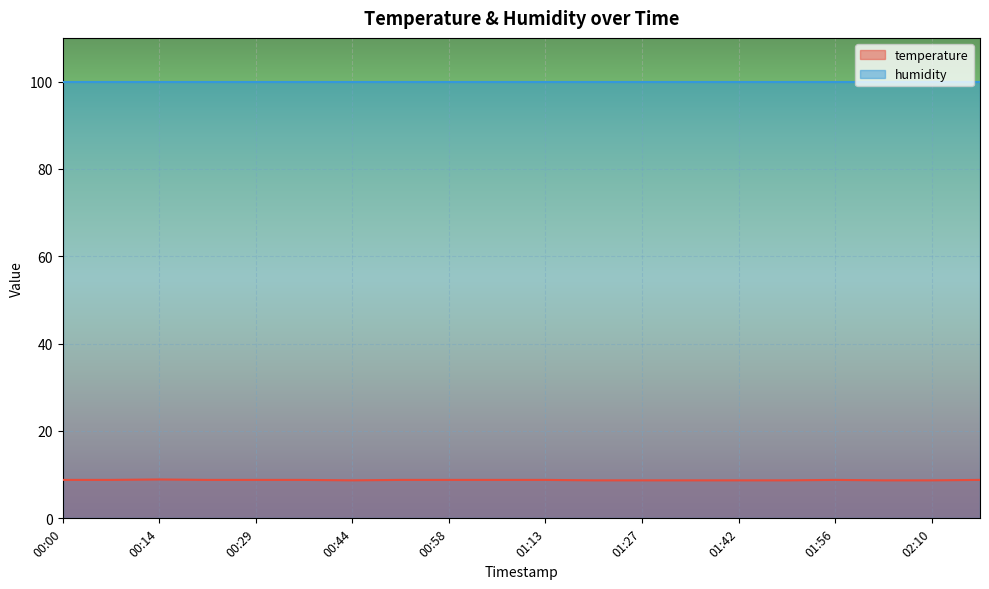

The chart shows a value of 8.8 at 00:22. True or false?

True